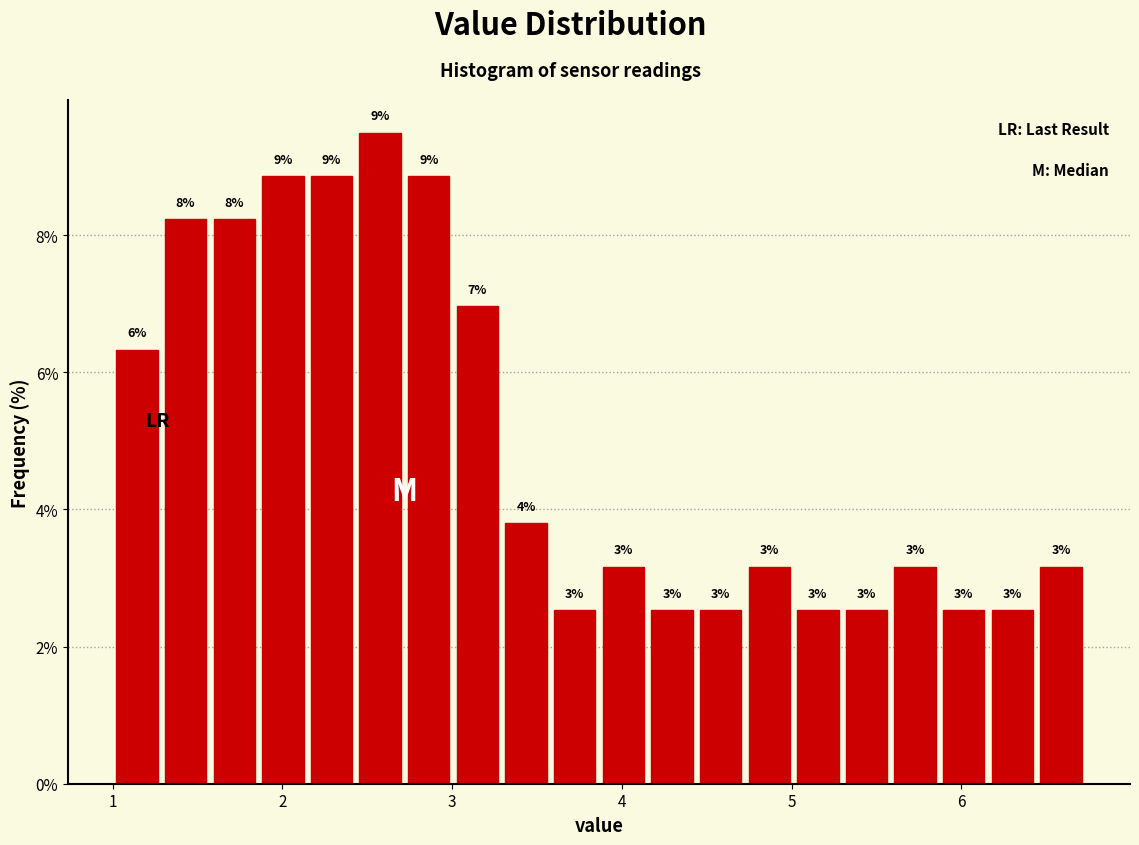

Read against the x-axis, roughly where is the centre of the tallest bar?

2.6